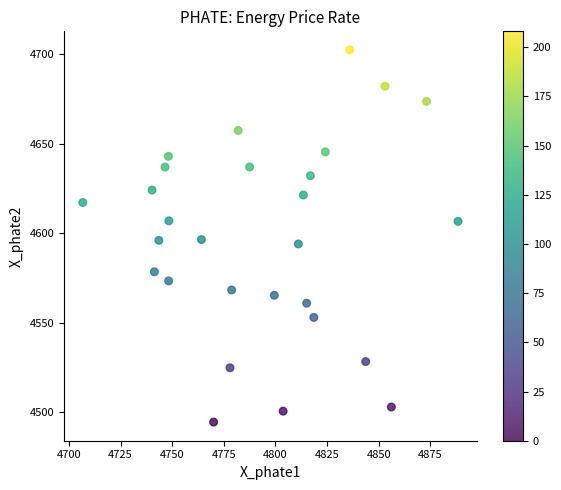

What is the range of Y values (max minus min)?

208.0